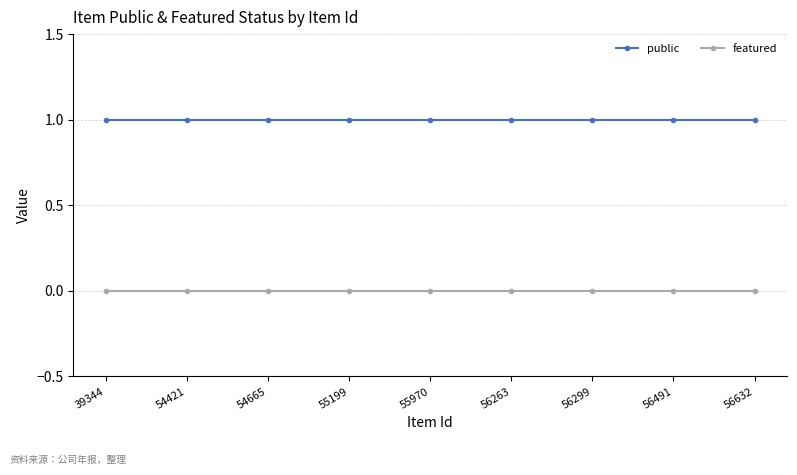

How many series are shown in this chart?

2